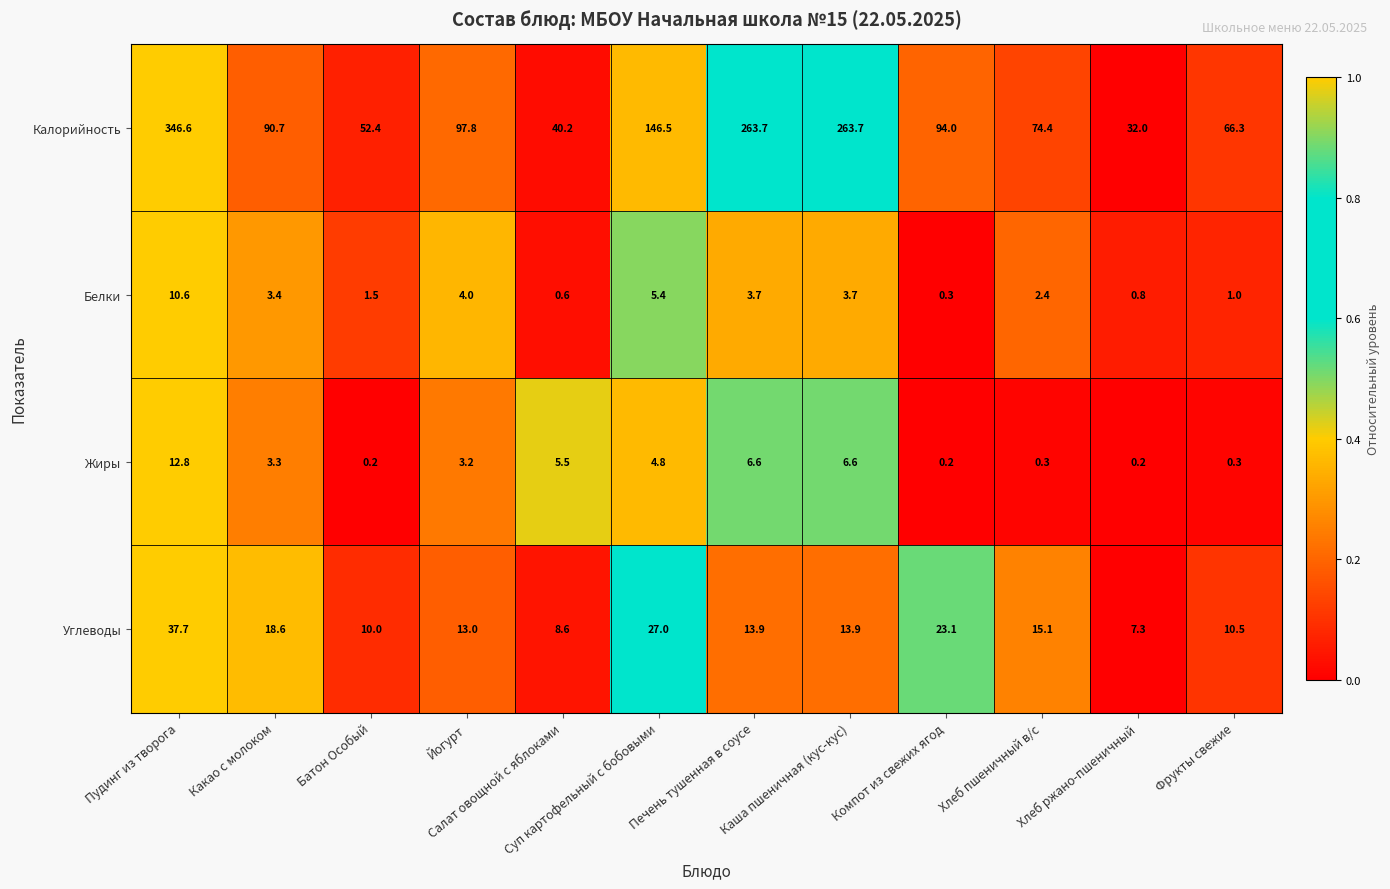

What is the sum of the Углеводы values at Каша пшеничная (кус-кус) and Фрукты свежие?

24.4